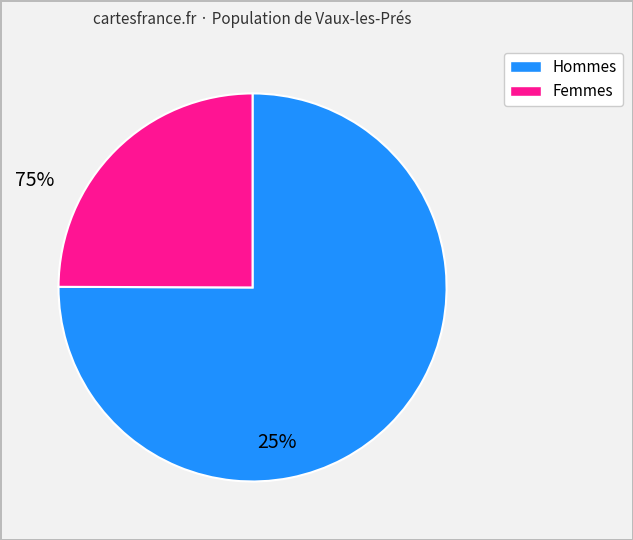

Does any single category account for the majority?

Yes